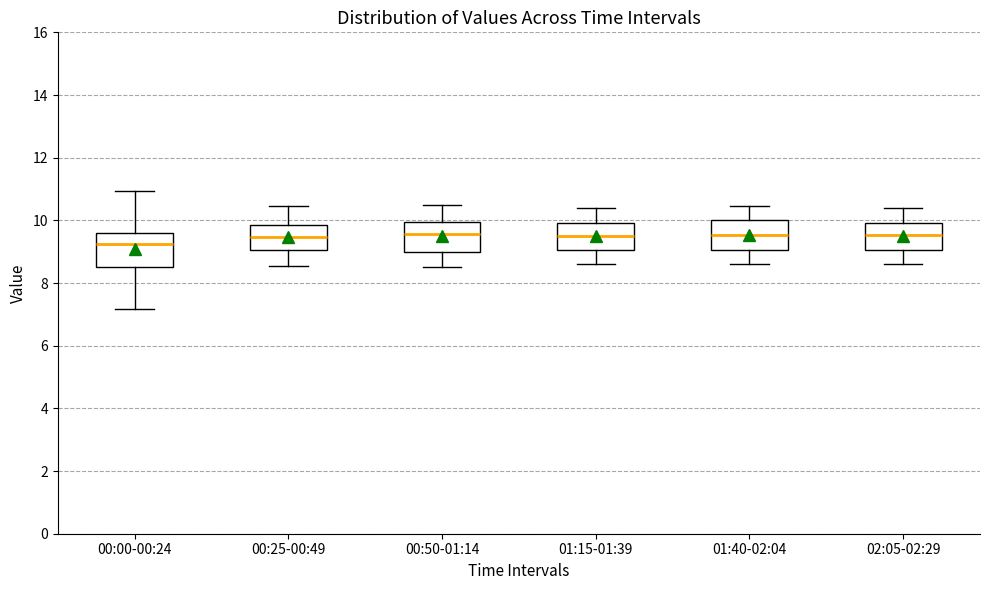

Which box's median line is the lowest?

00:00-00:24